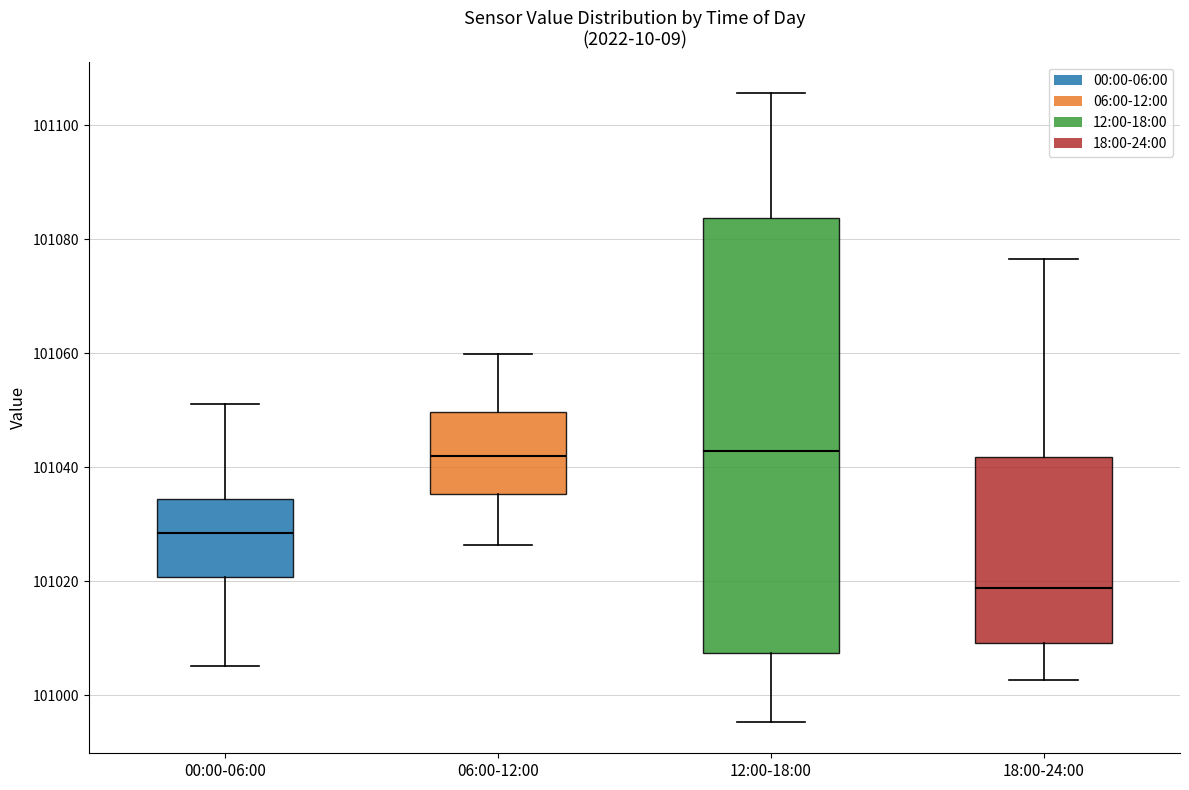

Reading left to right, transcribe this box plot: for each box, give where its median line is, the range the box spans, and where its two whiskers end, as read against the y-axis. The values are not printed on the chart, so give them approximately, as read against the axis.

00:00-06:00: median 101028, box 101020 to 101034, whiskers 101006 to 101052
06:00-12:00: median 101042, box 101036 to 101050, whiskers 101026 to 101060
12:00-18:00: median 101042, box 101008 to 101084, whiskers 100996 to 101106
18:00-24:00: median 101018, box 101010 to 101042, whiskers 101002 to 101076